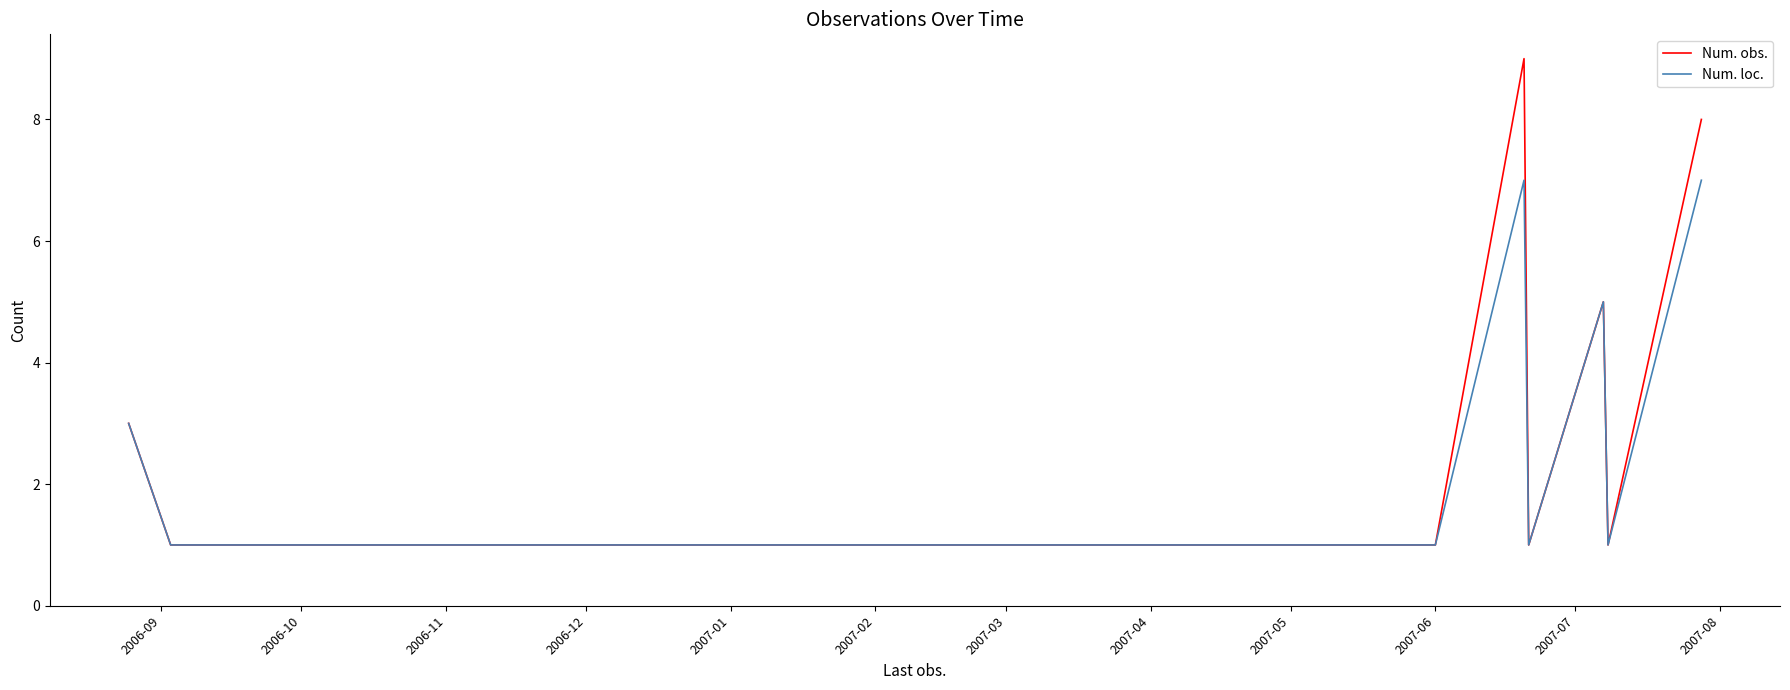

Which series has the widest spread of values?

Num. obs.